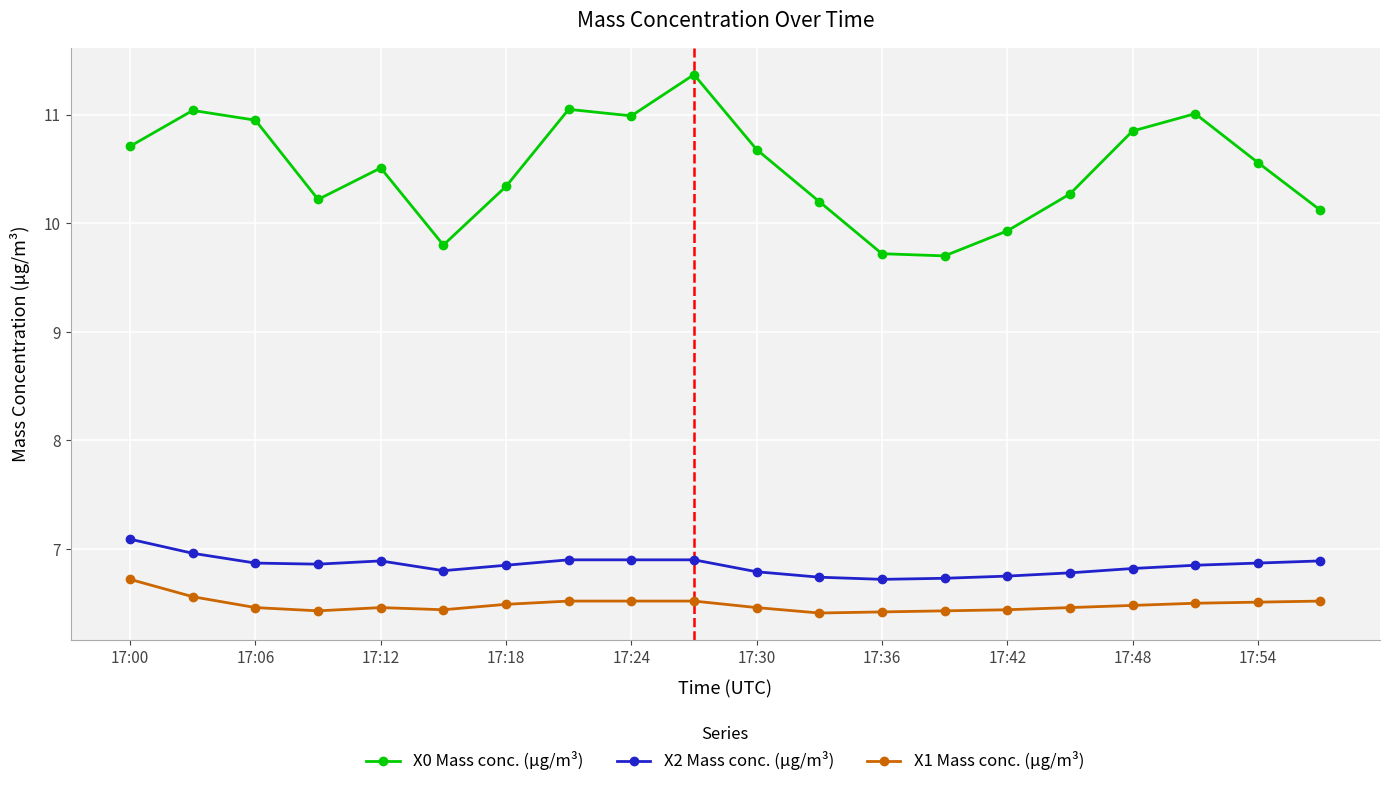

Which series has the largest range (max minus min)?

X0 Mass conc. (μg/m³)